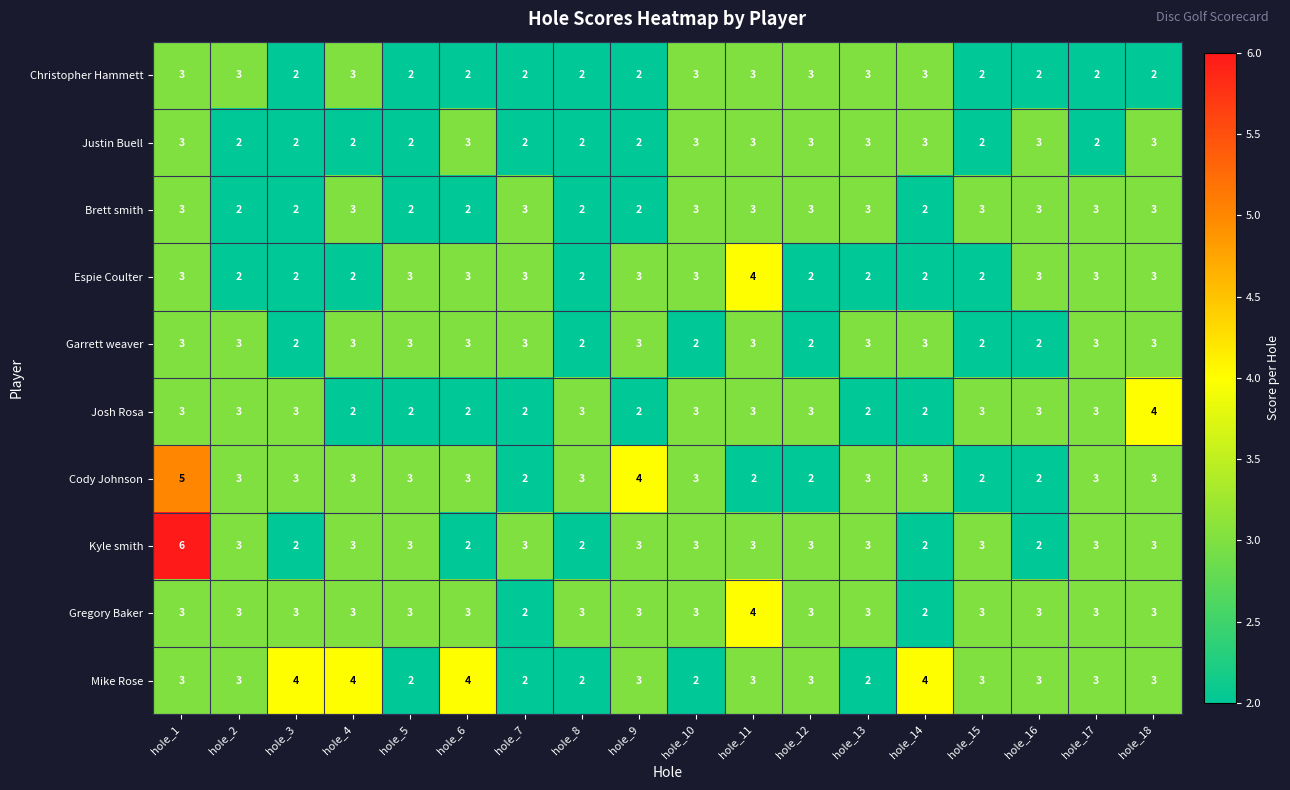

The value of Cody Johnson at hole_3 is 4. True or false?

False